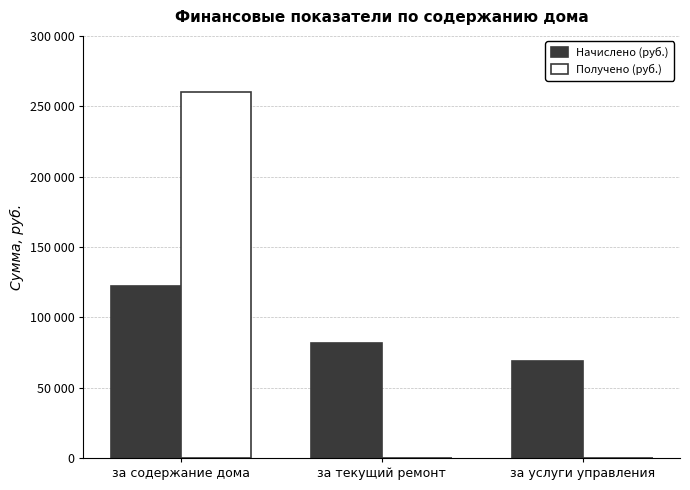

Between за текущий ремонт and за услуги управления, which series saw the biggest shift?

Начислено (руб.)